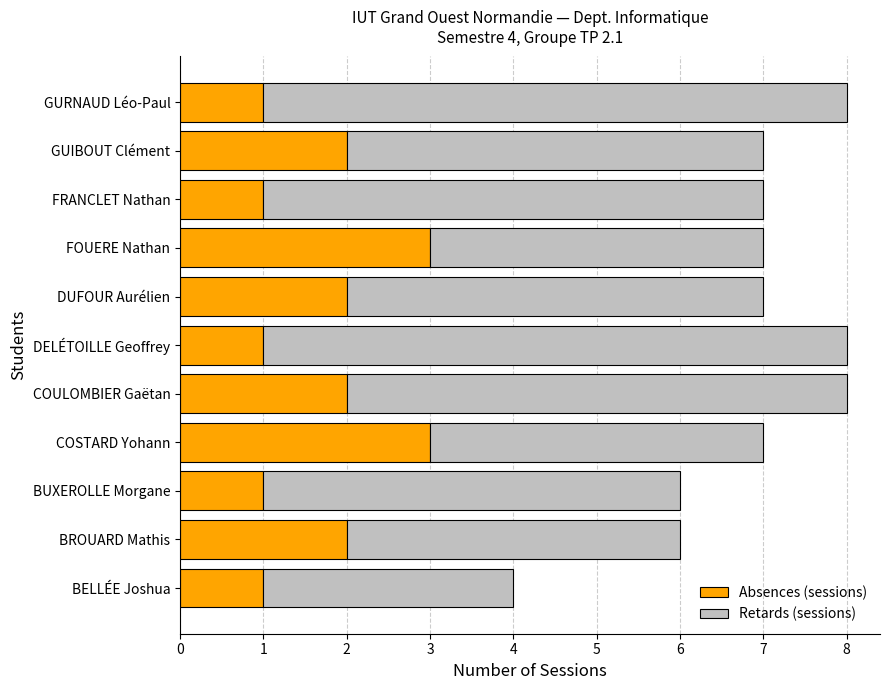

What is the total value across all series at BROUARD Mathis?

6